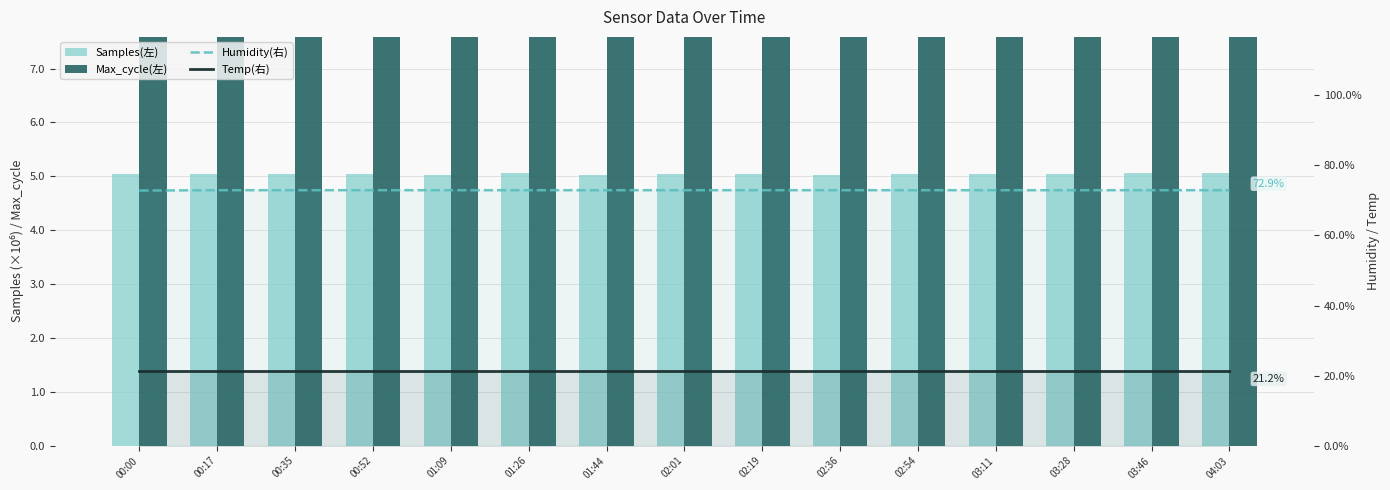

Reading left to right, list all the values displayed in this chart.

Samples(左): 00:00=5.0	00:17=5.0	00:35=5.0	00:52=5.0	01:09=5.0	01:26=5.1	01:44=5.0	02:01=5.0	02:19=5.0	02:36=5.0	02:54=5.0	03:11=5.0	03:28=5.1	03:46=5.1	04:03=5.1
Max_cycle(左): 00:00=1930.0	00:17=1163.0	00:35=1245.0	00:52=876.0	01:09=1321.0	01:26=1553.0	01:44=1268.0	02:01=1288.0	02:19=1121.0	02:36=1336.0	02:54=1181.0	03:11=1175.0	03:28=1357.0	03:46=969.0	04:03=1009.0
Humidity(右): 00:00=72.8	00:17=72.9	00:35=72.9	00:52=72.9	01:09=72.9	01:26=72.9	01:44=72.9	02:01=72.9	02:19=72.9	02:36=72.9	02:54=72.9	03:11=72.9	03:28=72.9	03:46=72.9	04:03=72.9
Temp(右): 00:00=21.2	00:17=21.2	00:35=21.2	00:52=21.2	01:09=21.2	01:26=21.2	01:44=21.2	02:01=21.2	02:19=21.2	02:36=21.2	02:54=21.2	03:11=21.2	03:28=21.2	03:46=21.2	04:03=21.2